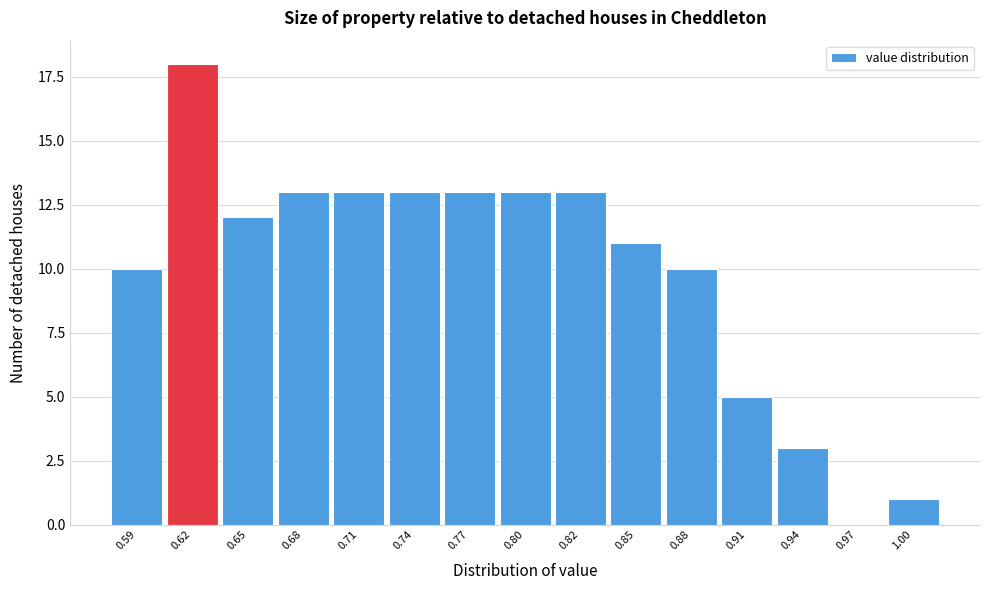

What is the greatest value displayed?

18